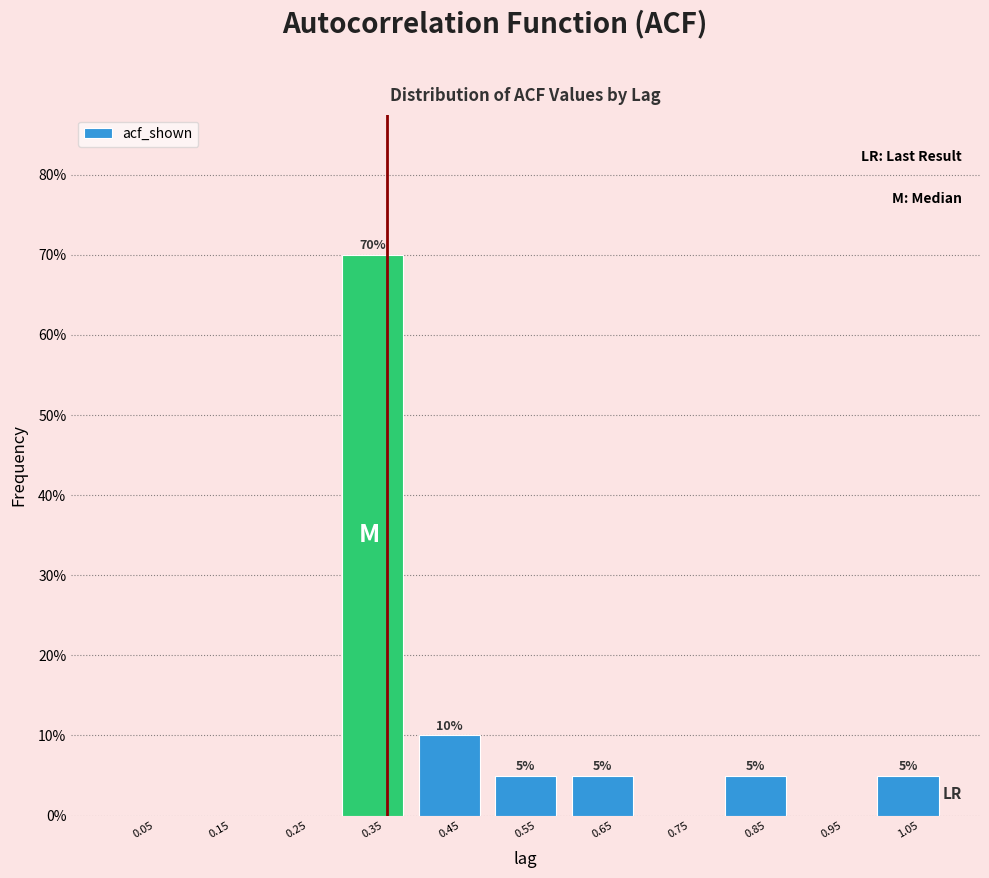

Over which range of the x-axis is the bar tallest?

0.3 to 0.4